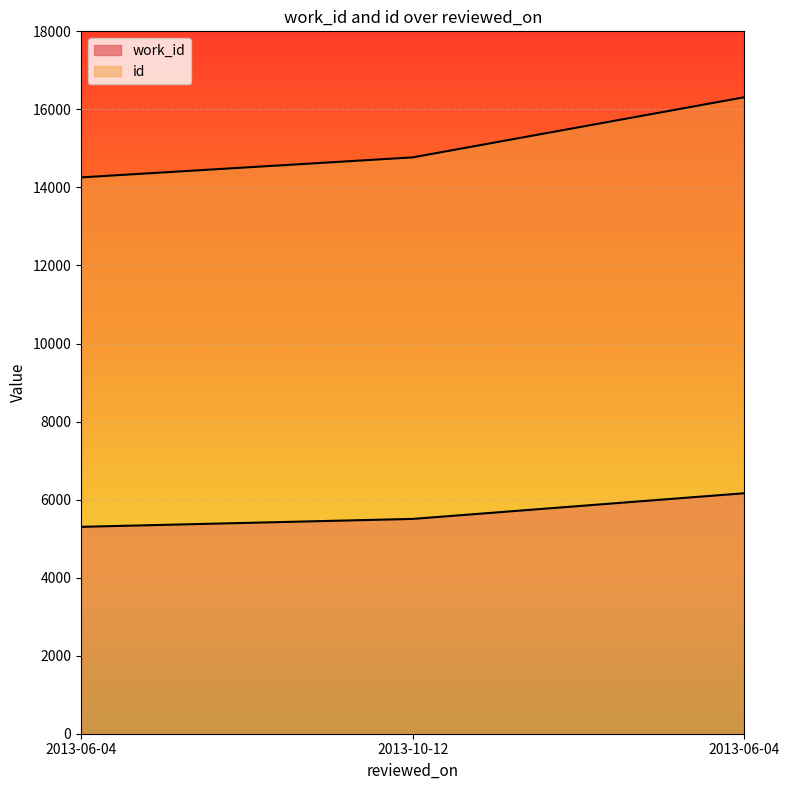

What are all the series names shown in the legend?

work_id, id